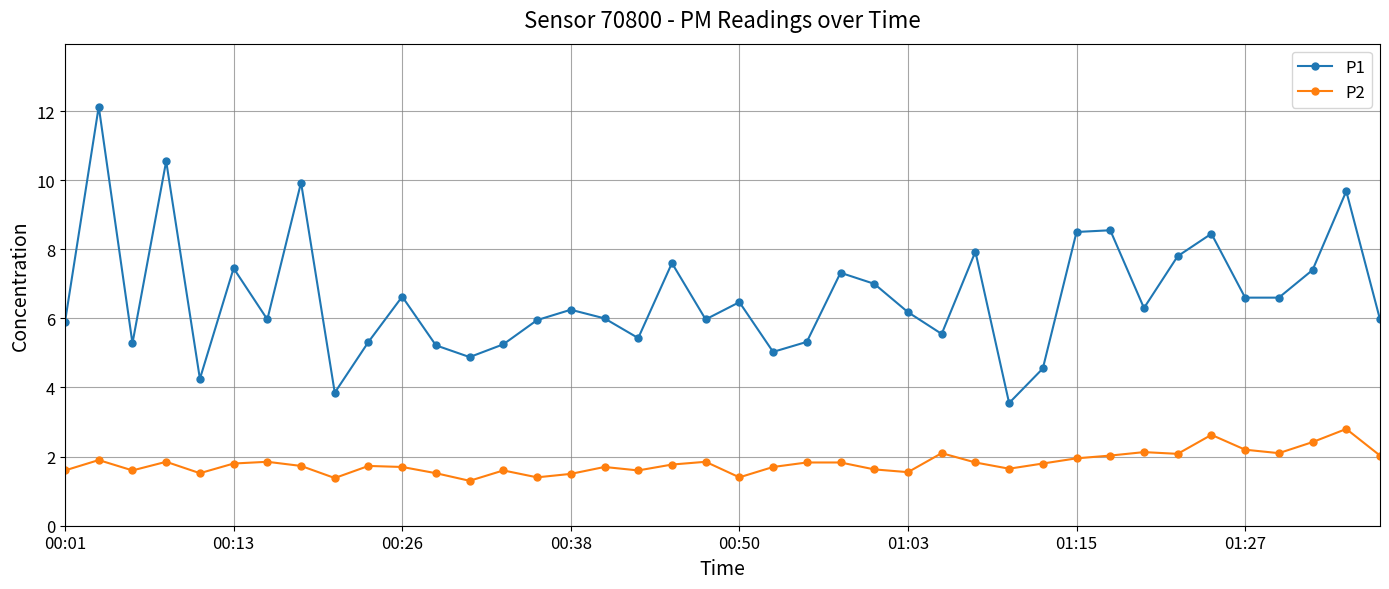

True or false: P2 has more than 2 points higher than both neighbors.

True